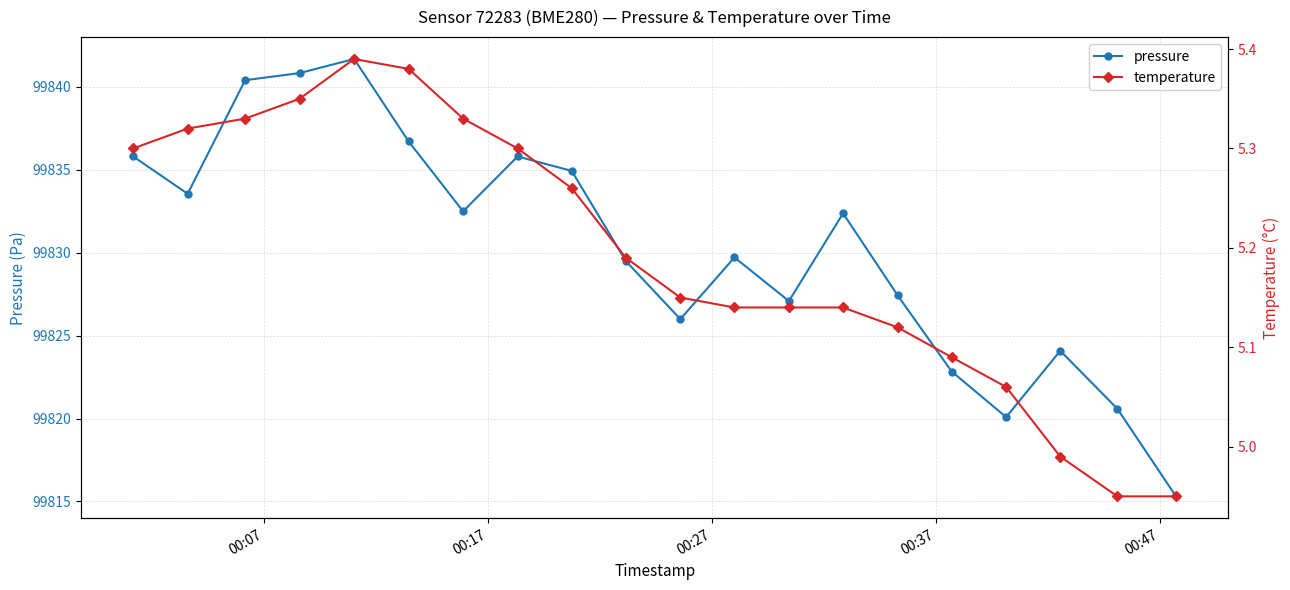

What is the lowest value of the pressure series?

99815.3